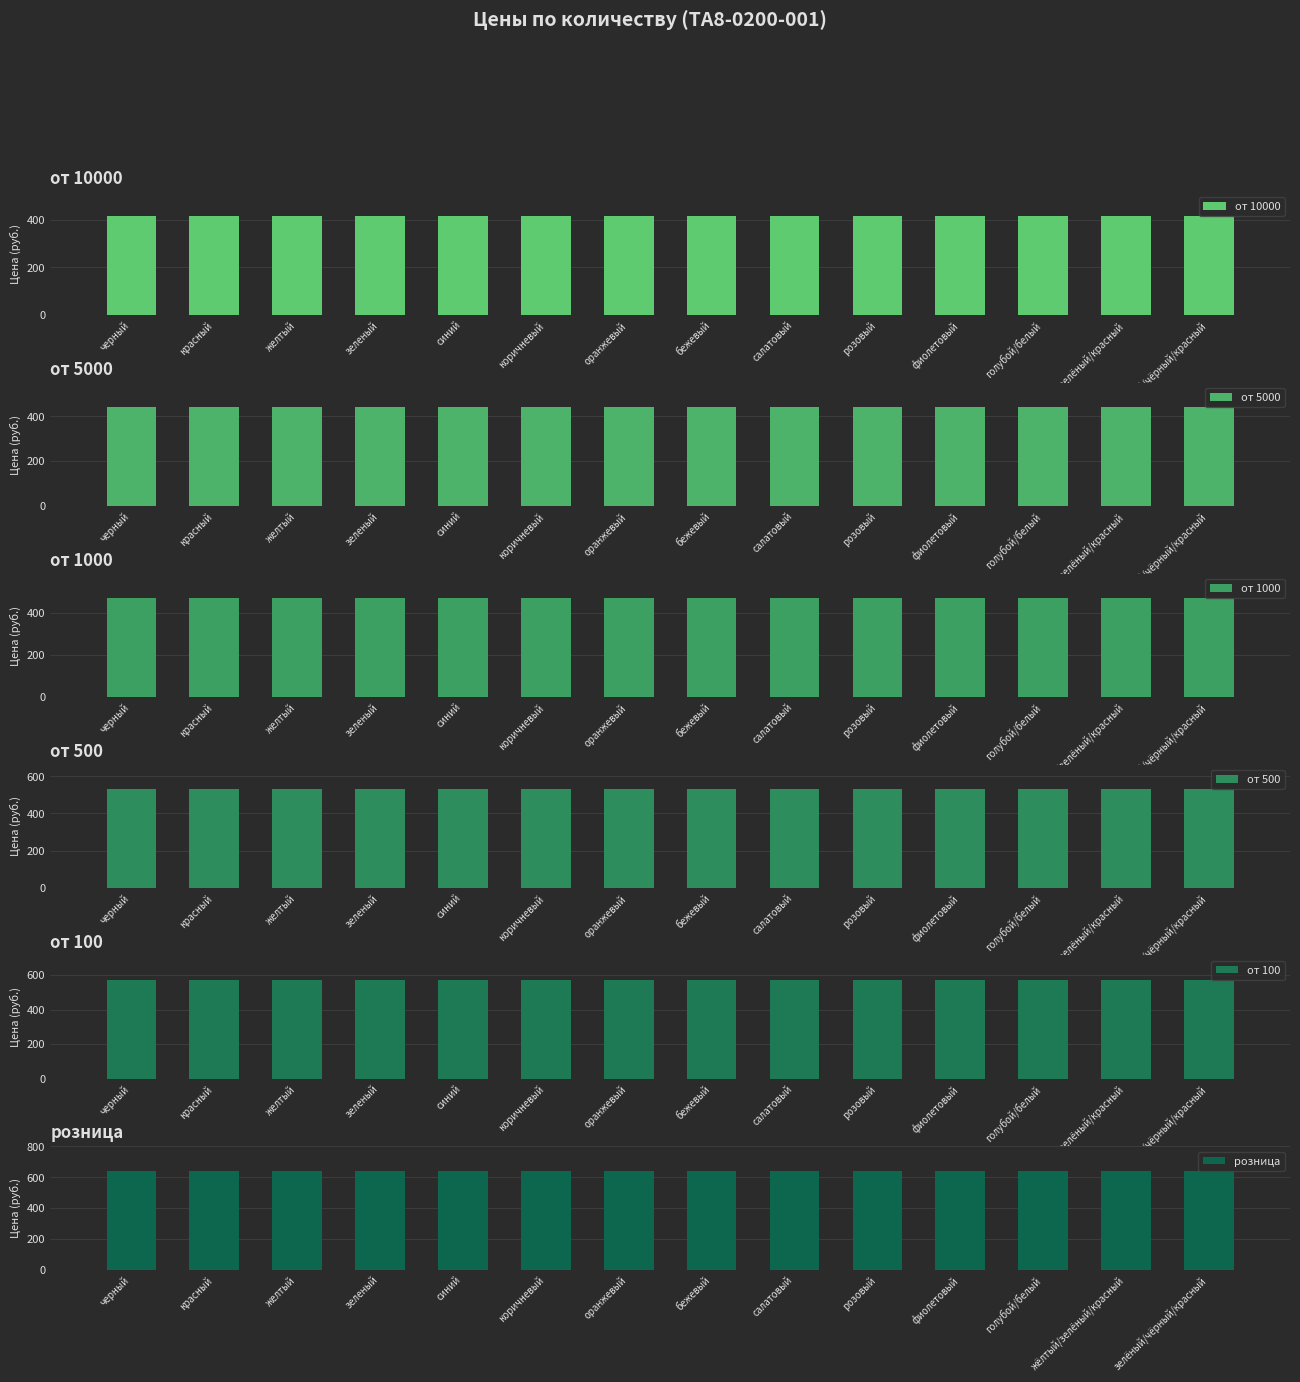

Where is от 1000 nearest to the value 470?

черный